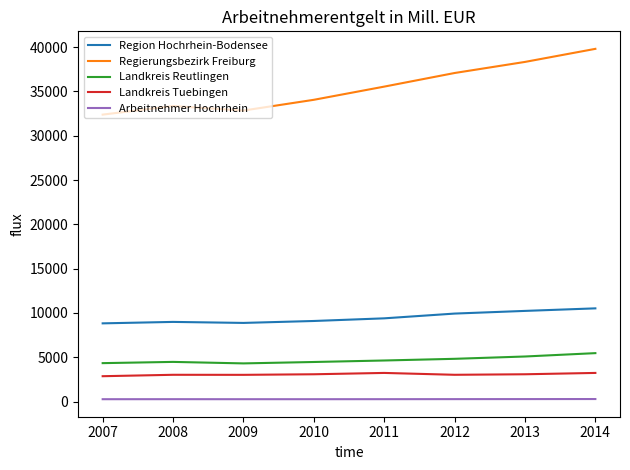

At which category is the sum across all series the highest?

2014